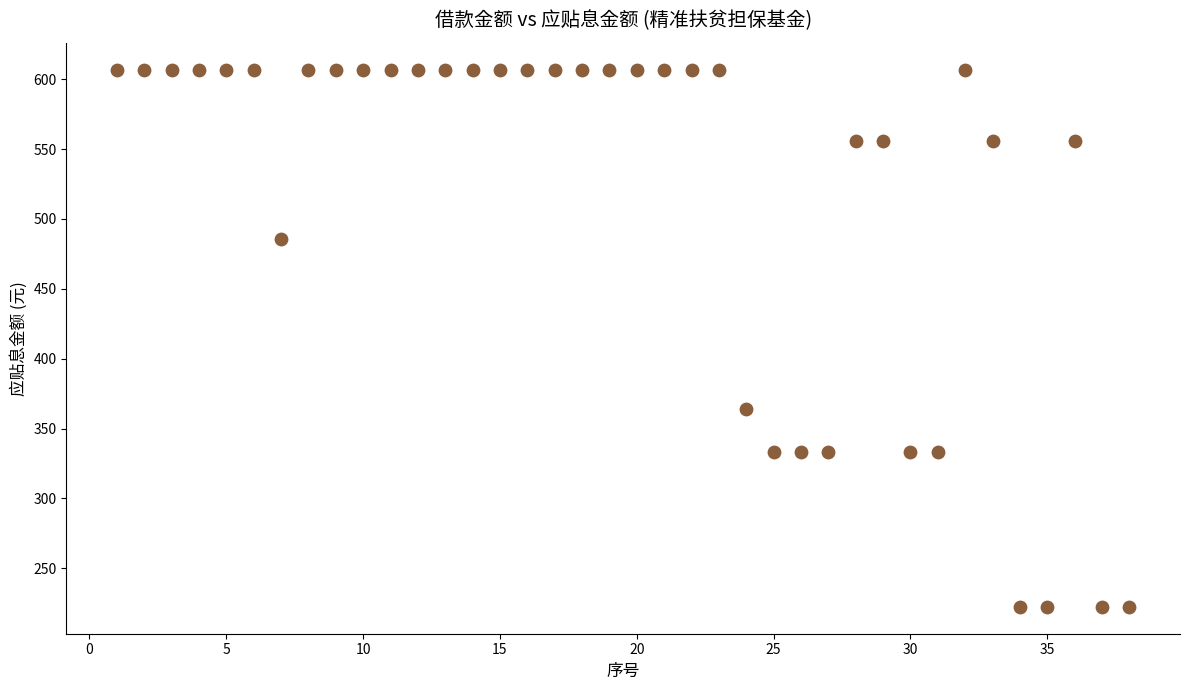

What is the range of X values (max minus min)?

37.0